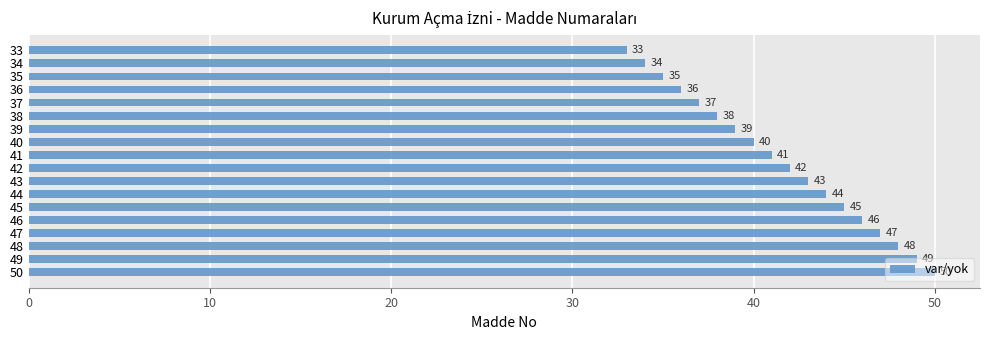

What is the greatest value displayed?

50